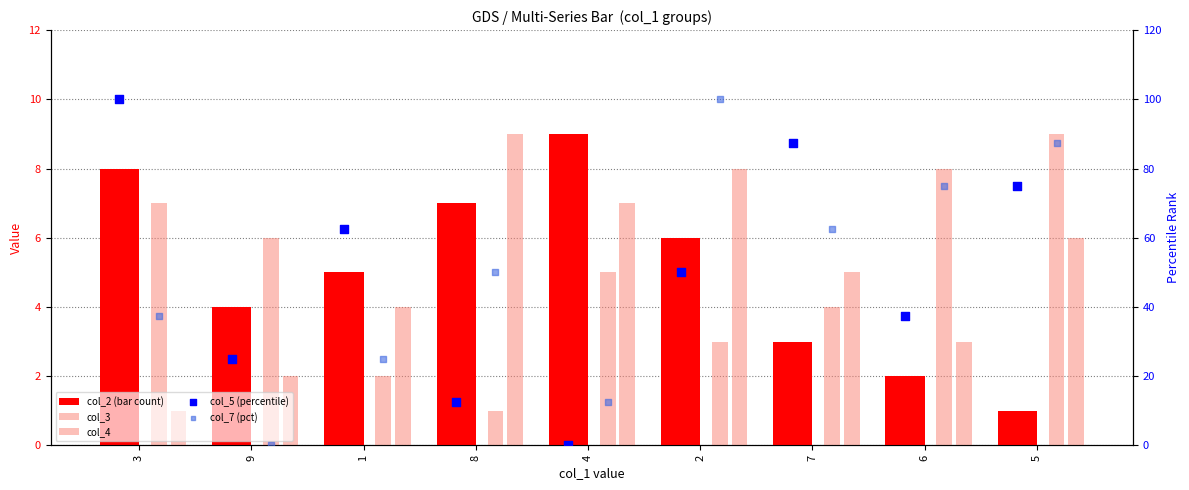

Which series has the largest total across all categories?

col_5 (percentile)